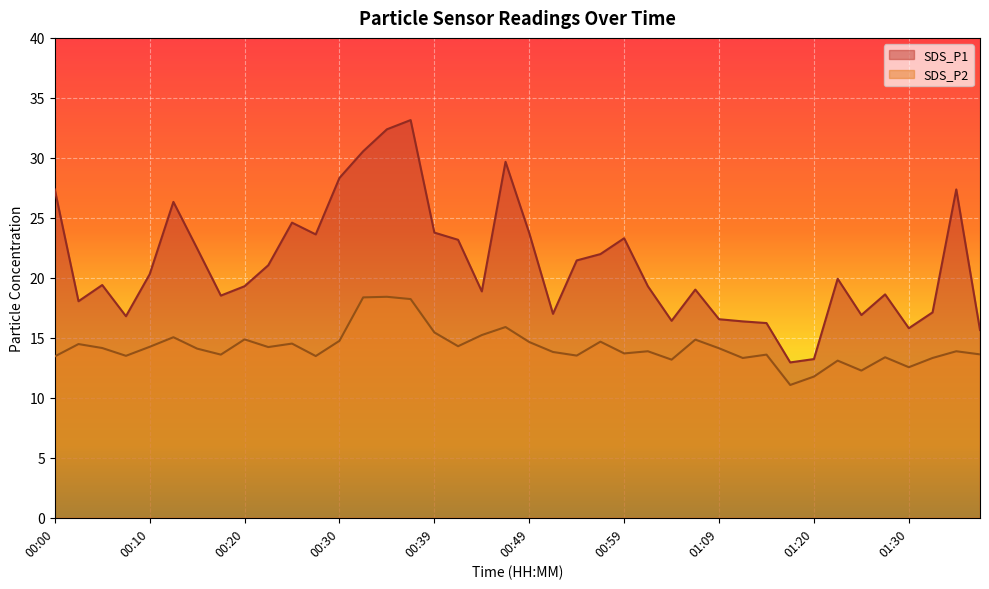

At how many categories does at least one series exceed 13?

39